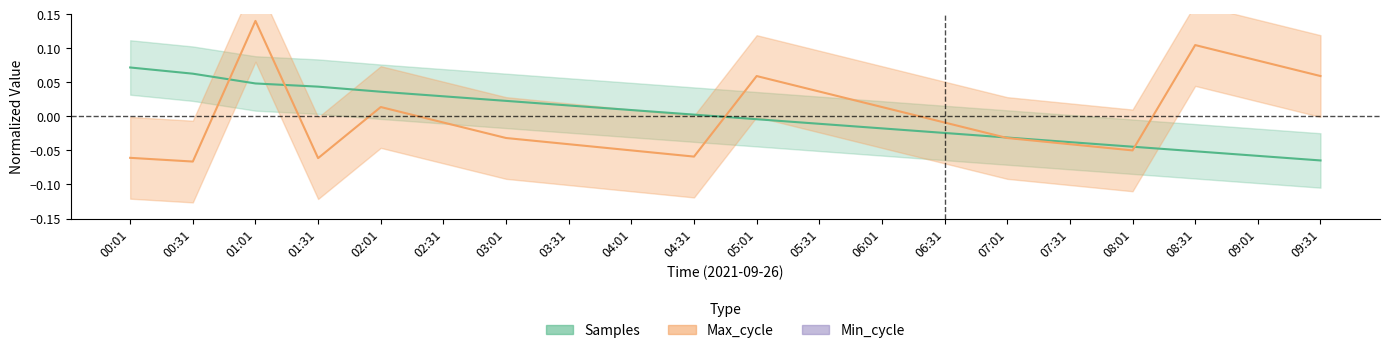

How many data points in Samples are above 0?

10